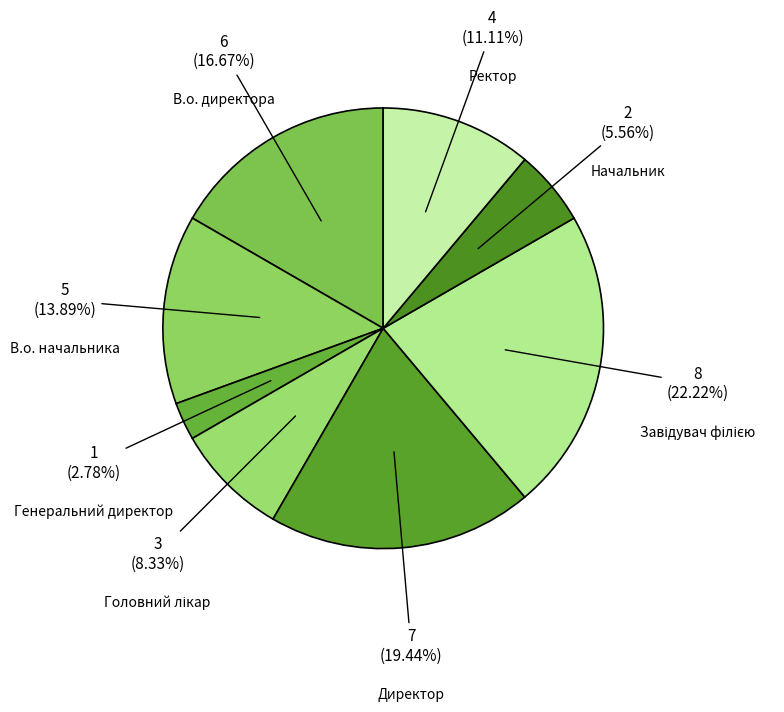

Which has a higher value, Генеральний директор or Директор?

Директор